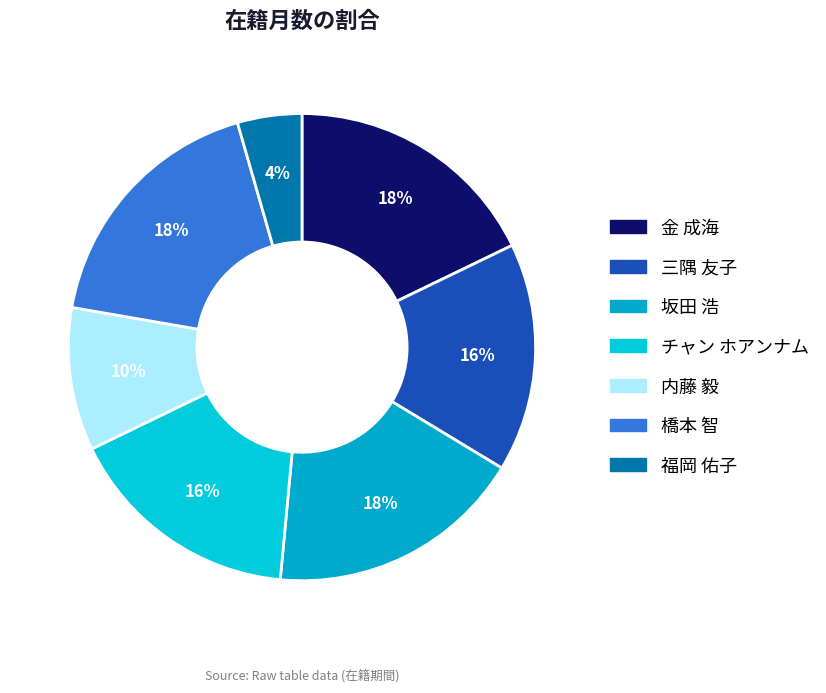

Rank the categories by value from lowest to highest.

福岡 佑子, 内藤 毅, 三隅 友子, チャン ホアンナム, 金 成海, 坂田 浩, 橋本 智